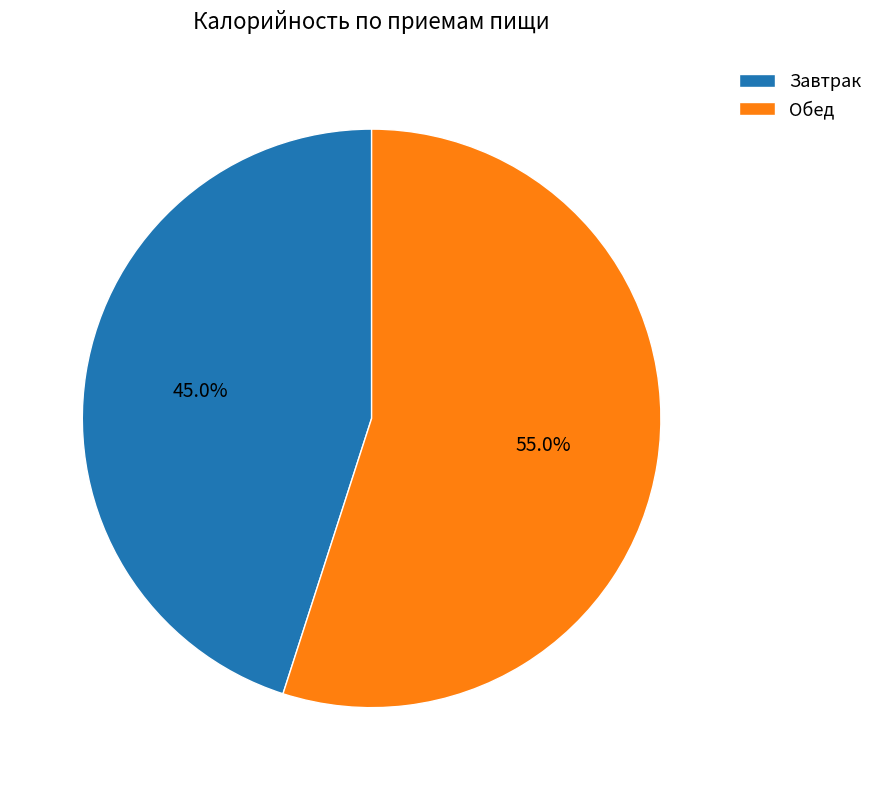

Rank the categories by value from highest to lowest.

Обед, Завтрак